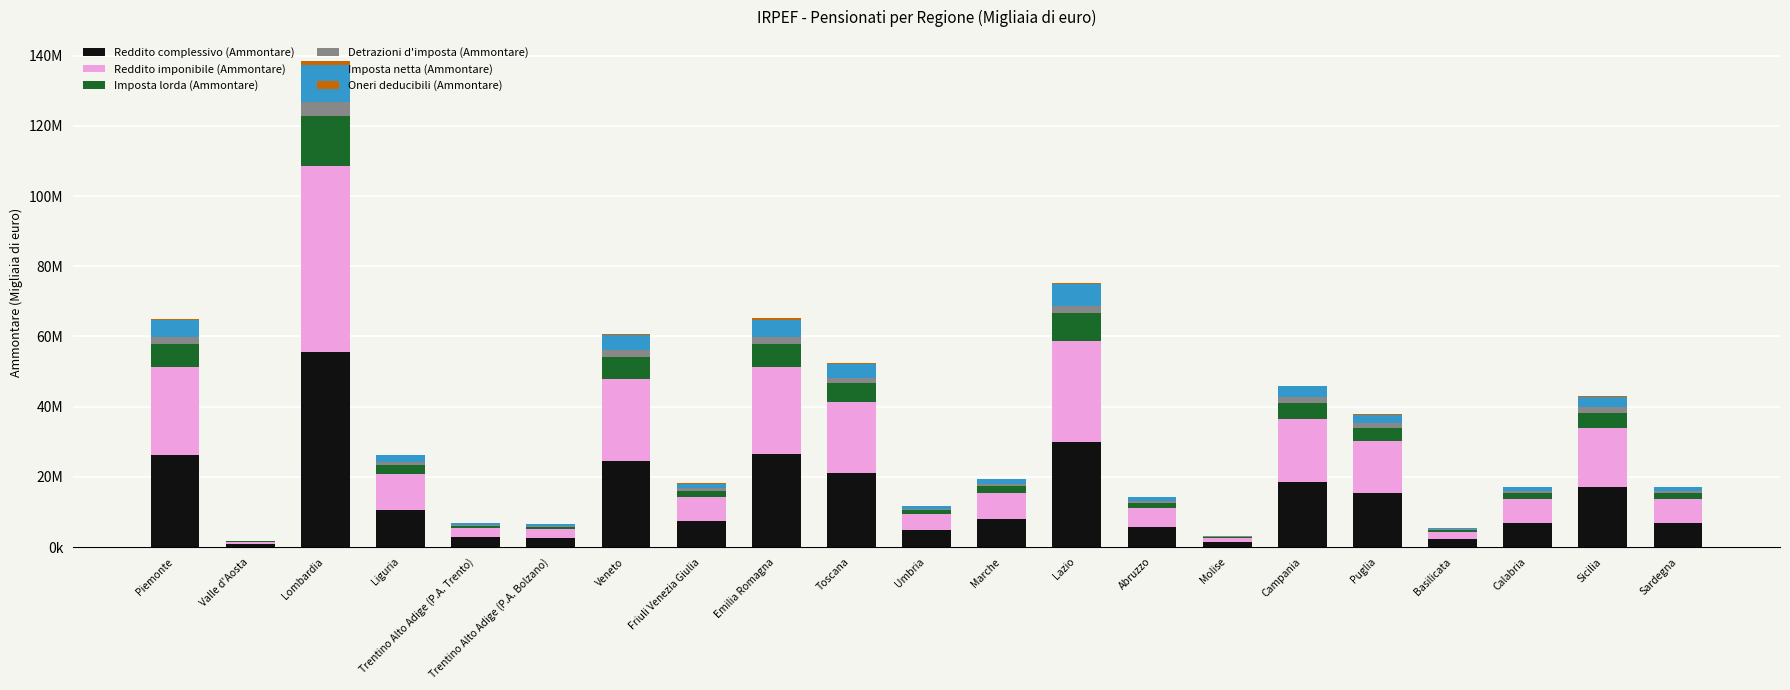

What is the average value of the Imposta lorda (Ammontare) series?

3529282